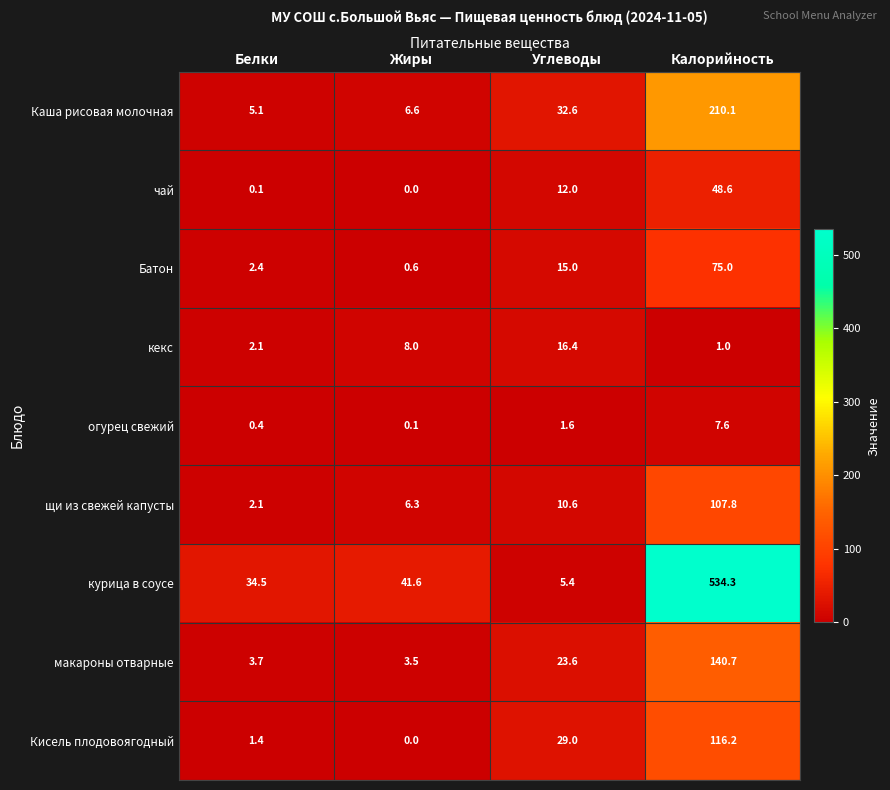

What is the sum of all Кисель плодовоягодный values?

146.6